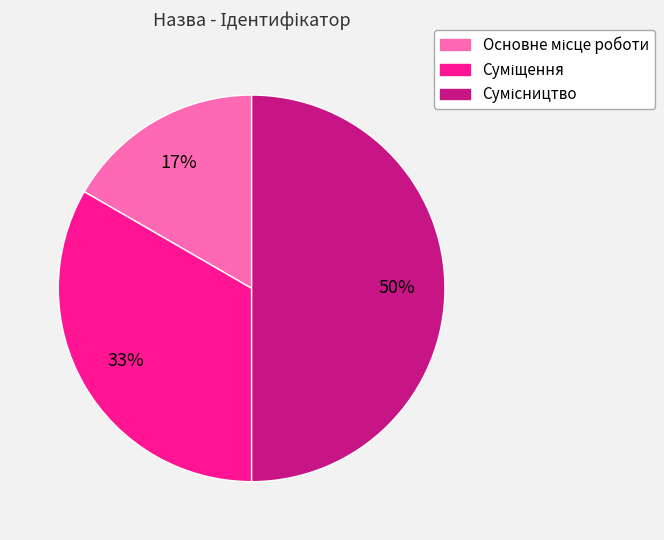

To the nearest percent, what is the average slice percentage?

33%